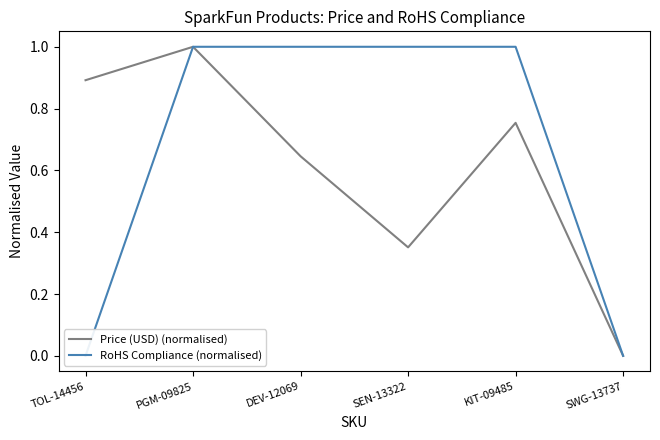

What is the difference between the highest and lowest values at KIT-09485?

0.2